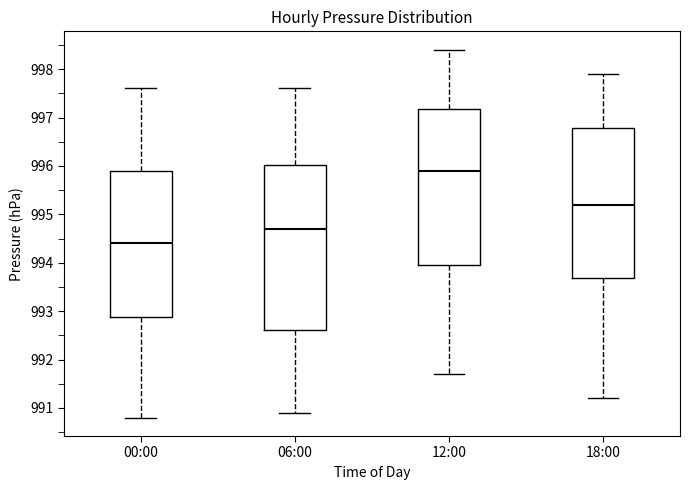

Where does the upper whisker of the box for 12:00 end on the y-axis? The values are not printed on the chart, so give them approximately, as read against the axis.

998.4